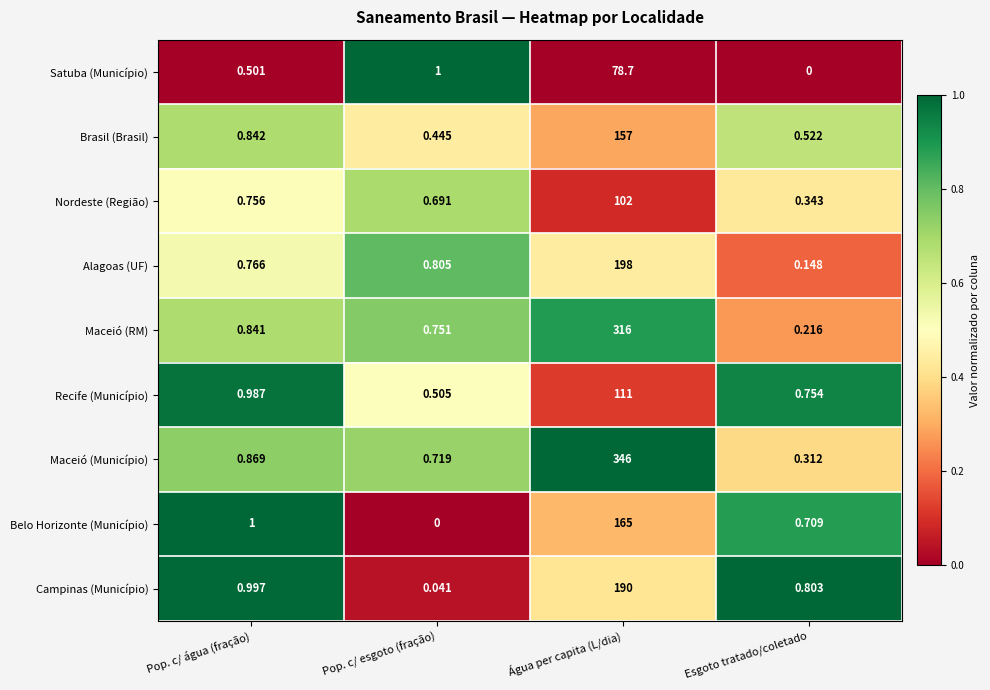

Is the value of Satuba (Município) at Pop. c/ água (fração) greater than the value of Brasil (Brasil) at Água per capita (L/dia)?

No